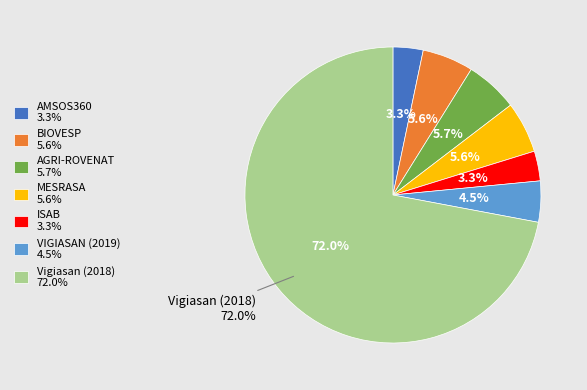

How many slices are in this pie chart?

7